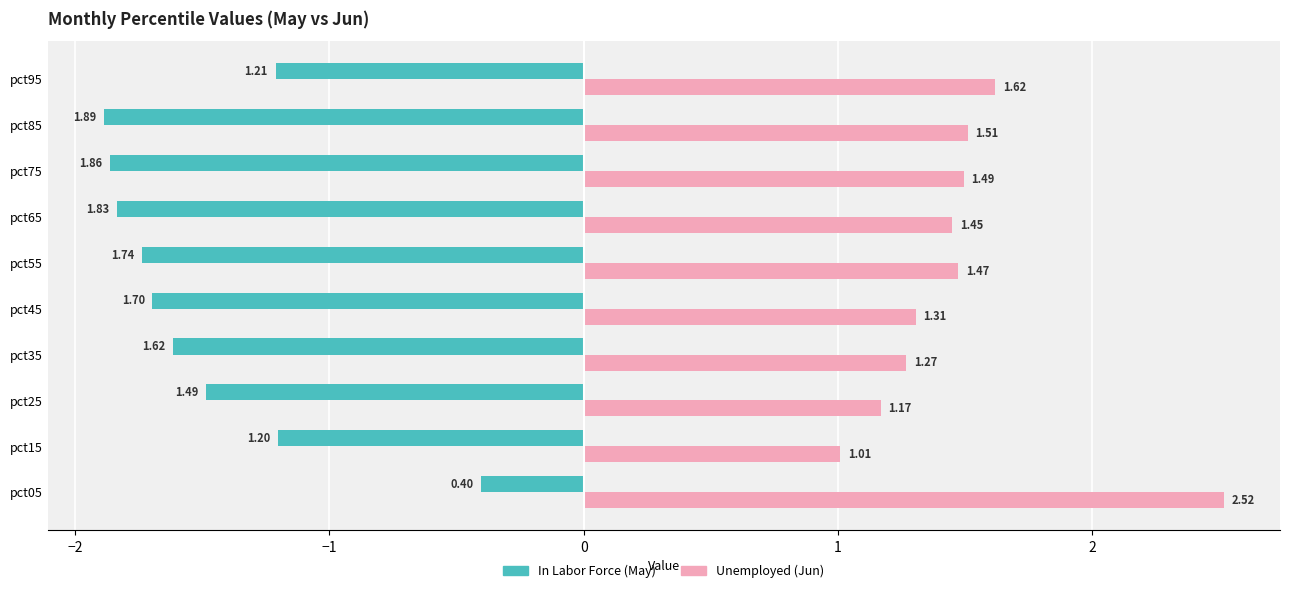

What is the sum of all In Labor Force (May) values?

-14.9